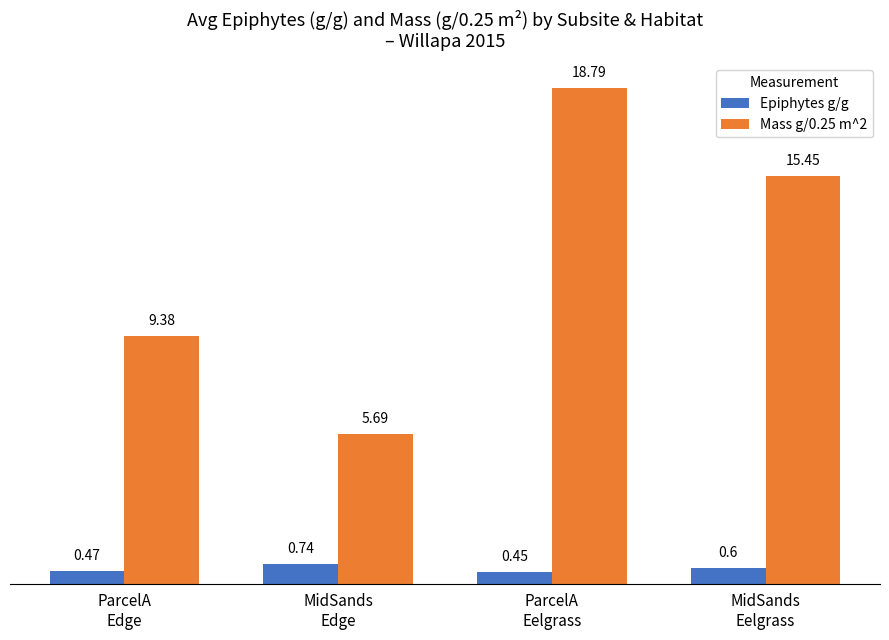

Are the bars horizontal?

No